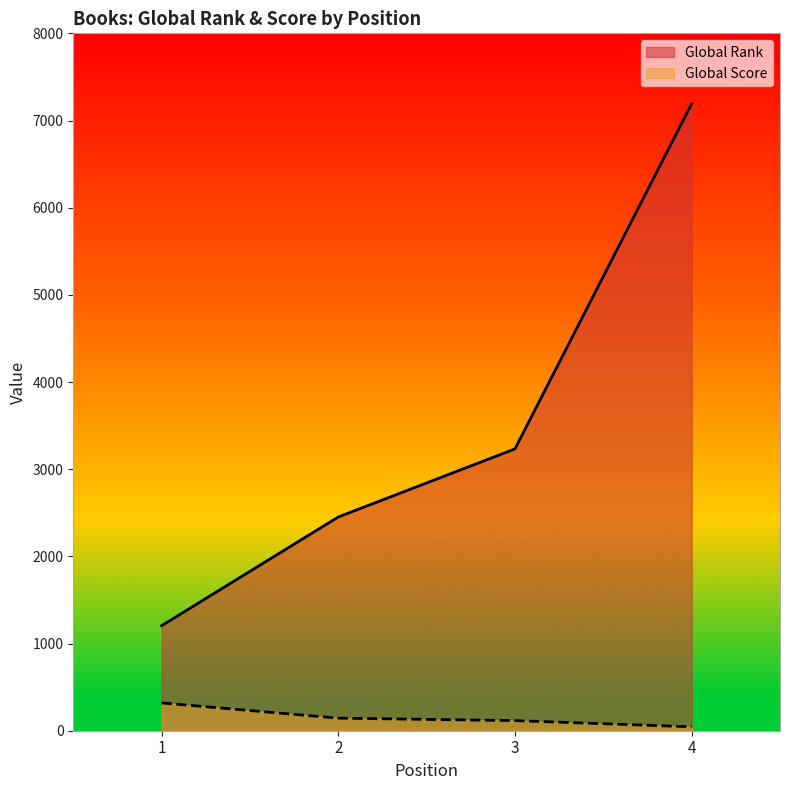

Rank the series by their maximum value, from lowest to highest.

Global Score, Global Rank